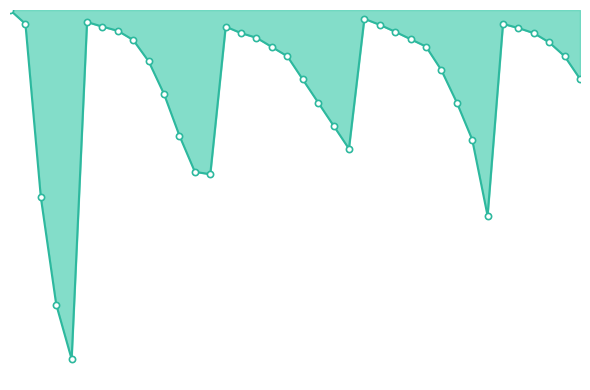

Is this an area chart (filled region under the line)?

Yes